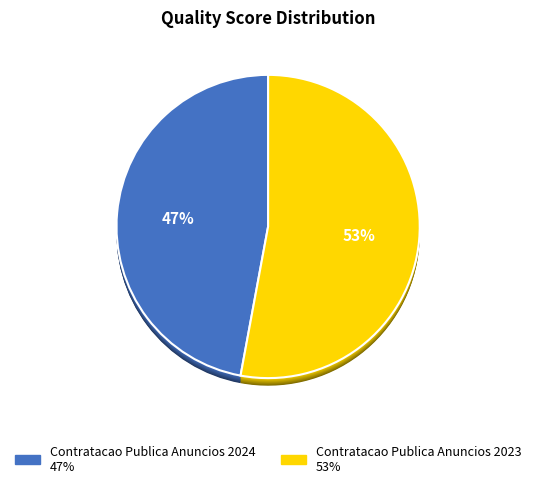

What portion of the pie excludes Contratacao Publica Anuncios 2024?

52.9%